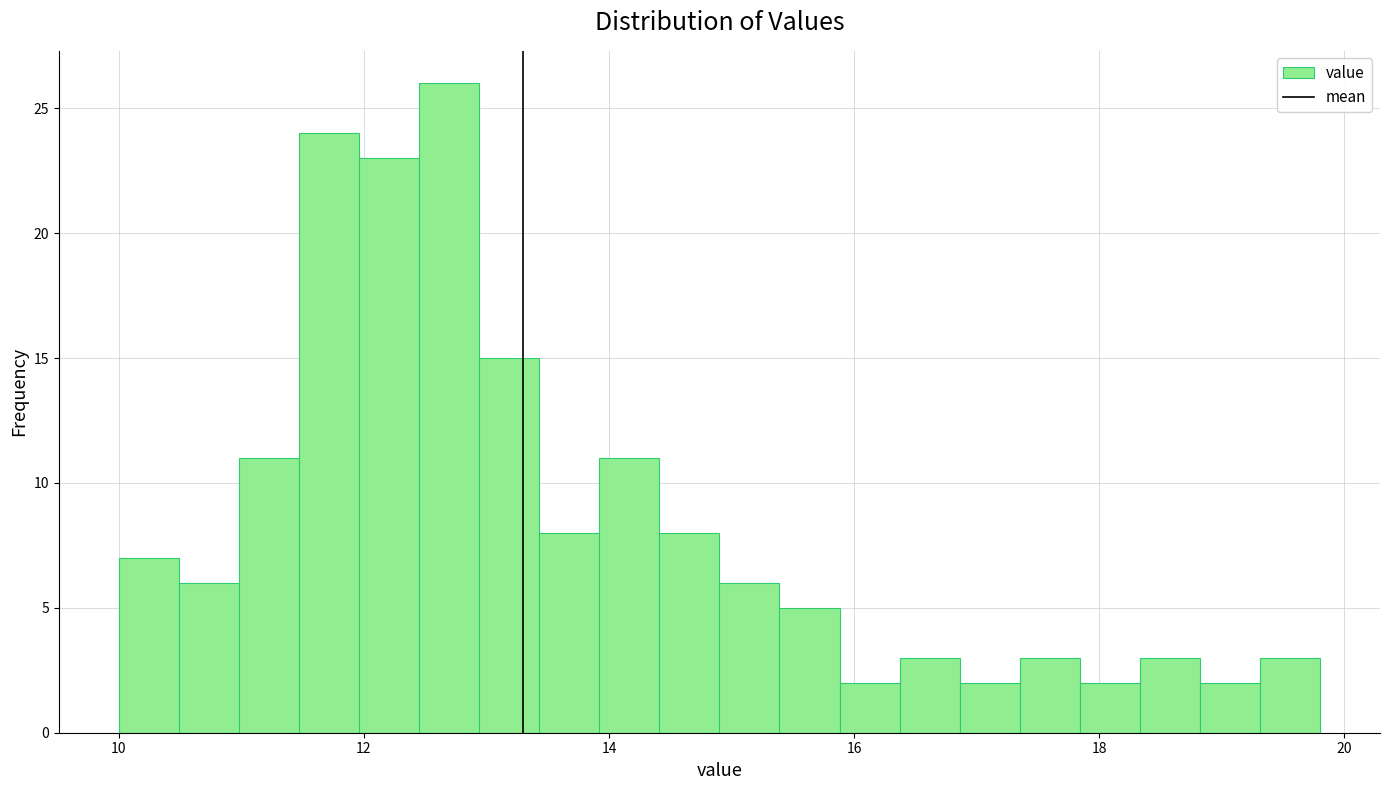

Around what value on the x-axis is the tallest bar? Give the approximate position of its centre, as read against the axis.

12.6